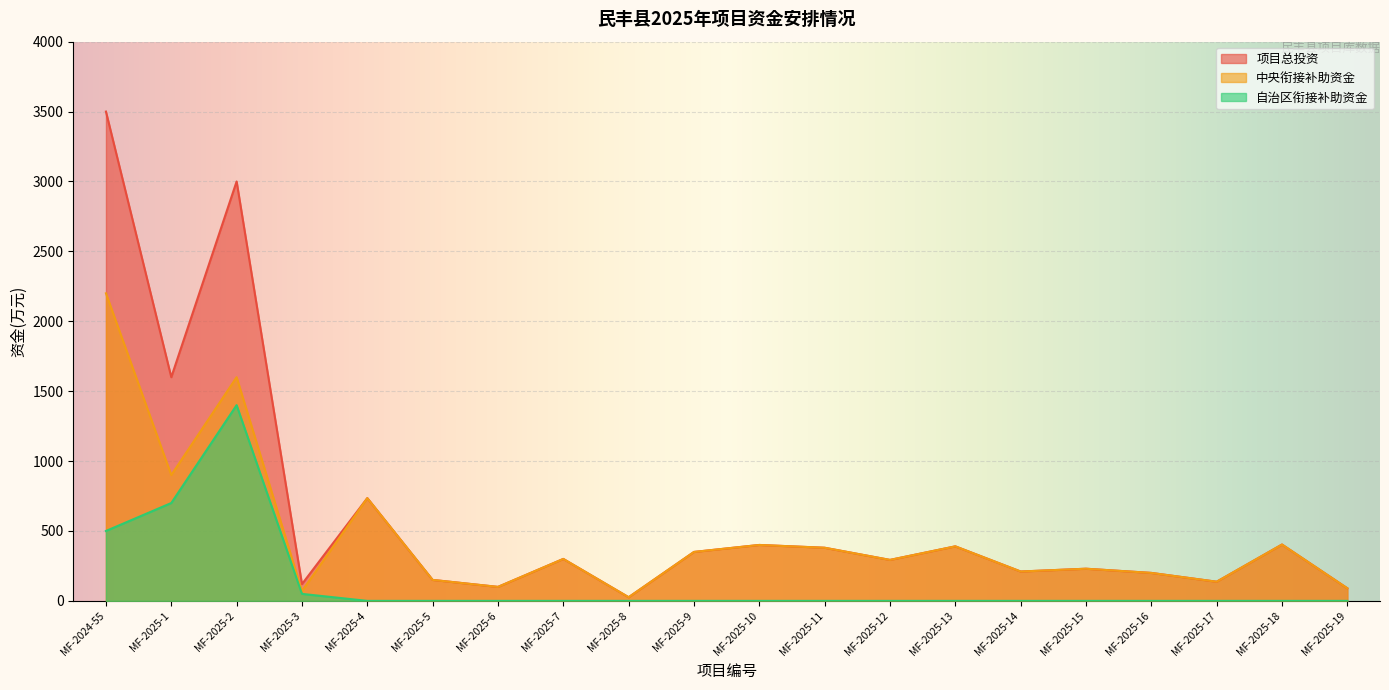

What is the difference between the second highest and second lowest values in the 中央衔接补助资金 series?

1530